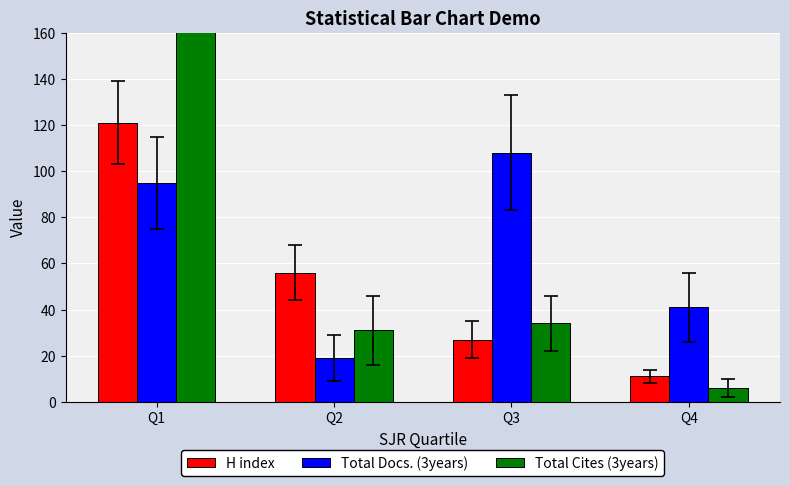

List the series in order of their overall mean, lowest first.

H index, Total Docs. (3years), Total Cites (3years)